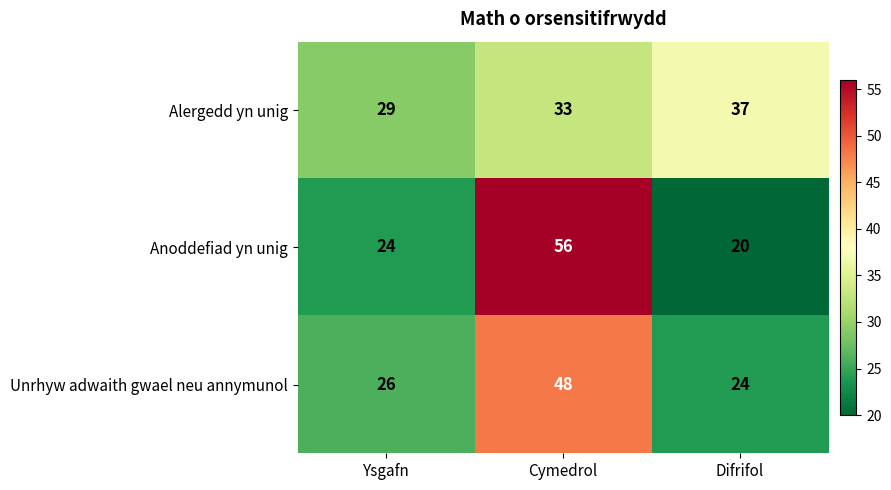

Rank the series by their maximum value, from lowest to highest.

Alergedd yn unig, Unrhyw adwaith gwael neu annymunol, Anoddefiad yn unig